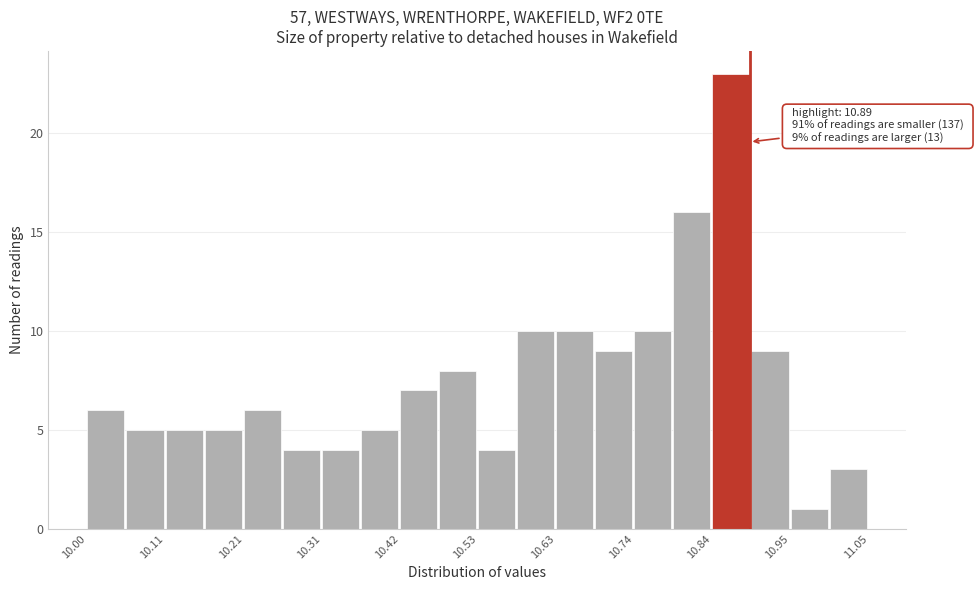

Around what value on the x-axis is the tallest bar? Give the approximate position of its centre, as read against the axis.

10.86